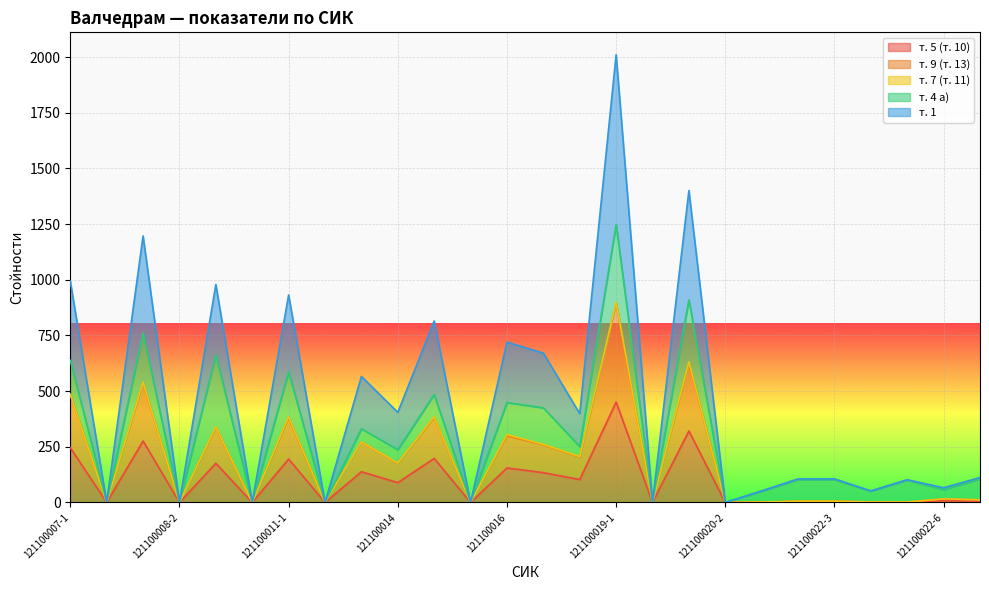

Between 121100014 and 121100019-1, which series saw the biggest shift?

т. 1